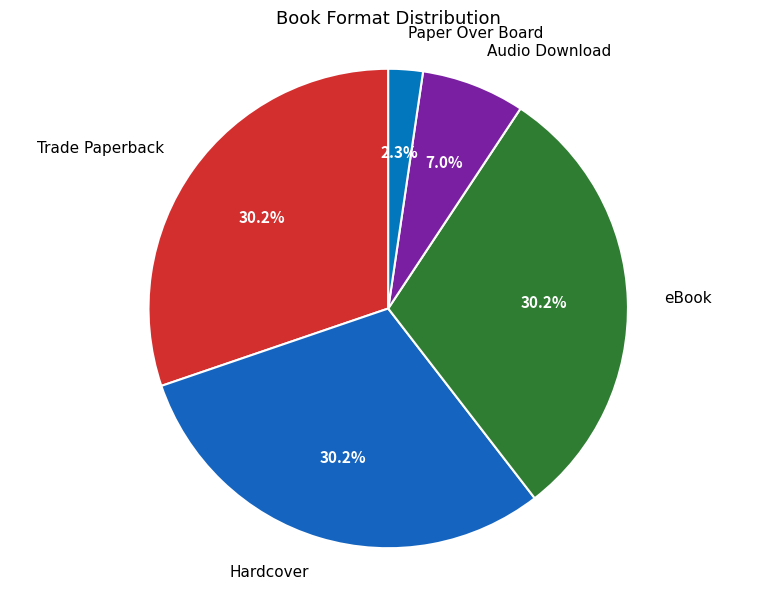

Which slice is the smallest?

Paper Over Board